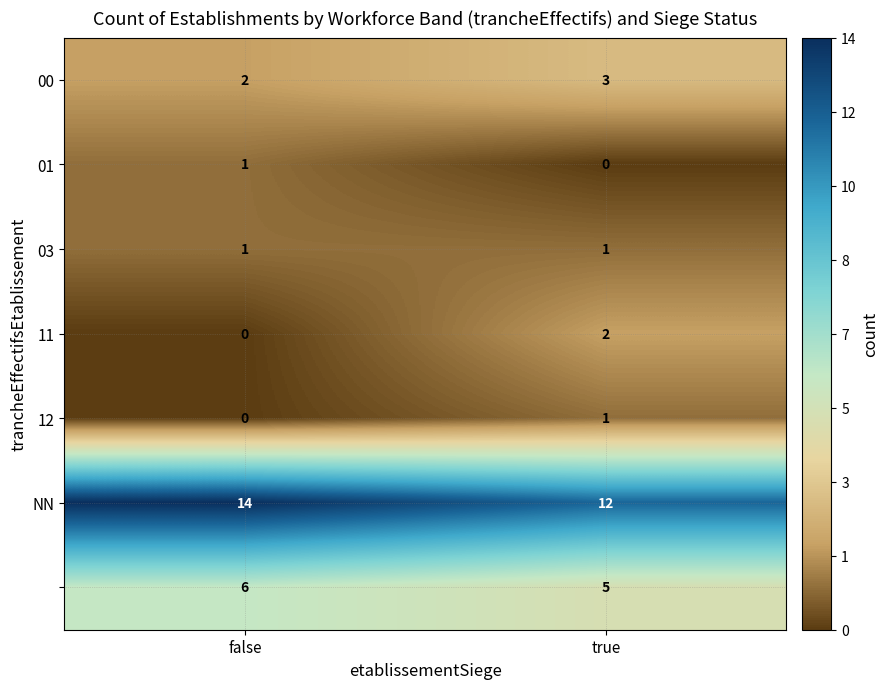

What is the spread (max minus min) of values at true?

12